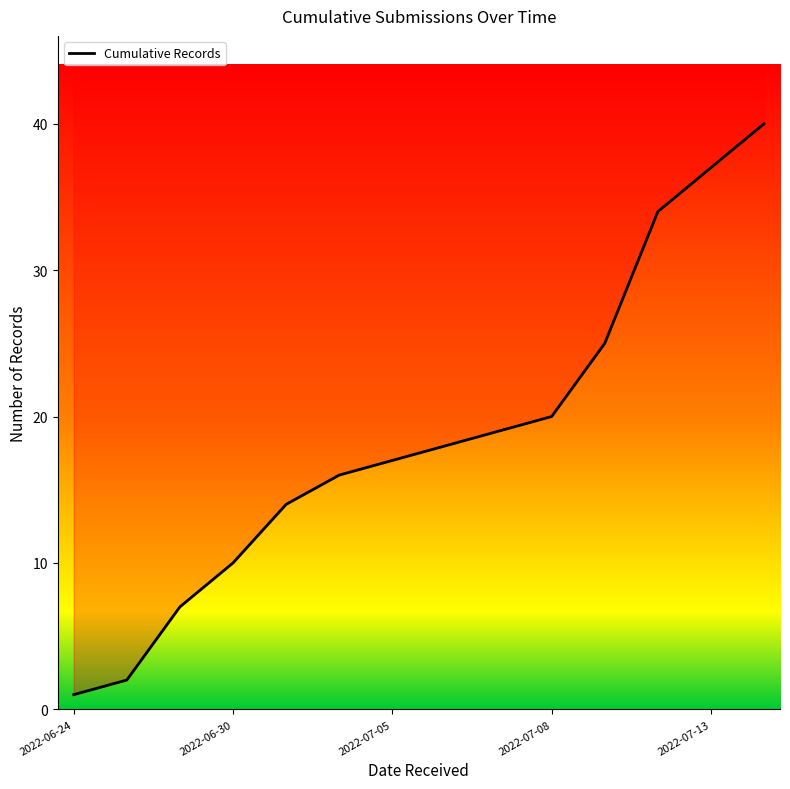

The chart shows a value of 7 at 7. True or false?

False